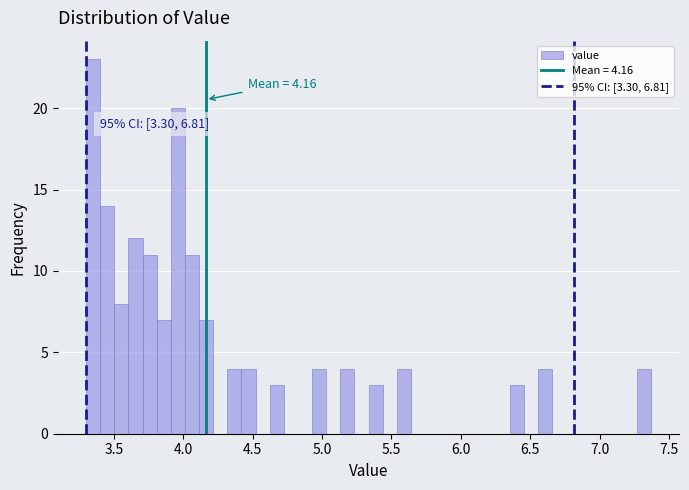

Around what value on the x-axis is the tallest bar? Give the approximate position of its centre, as read against the axis.

3.35